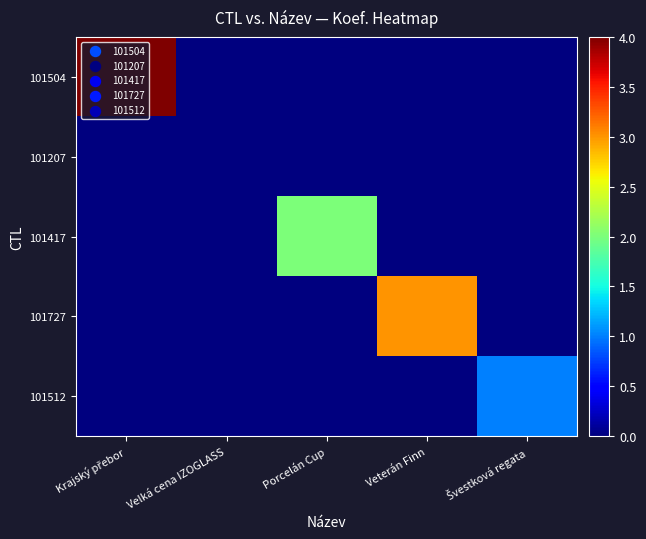

Which has a higher value, Porcelán Cup or Krajský přebor?

Krajský přebor